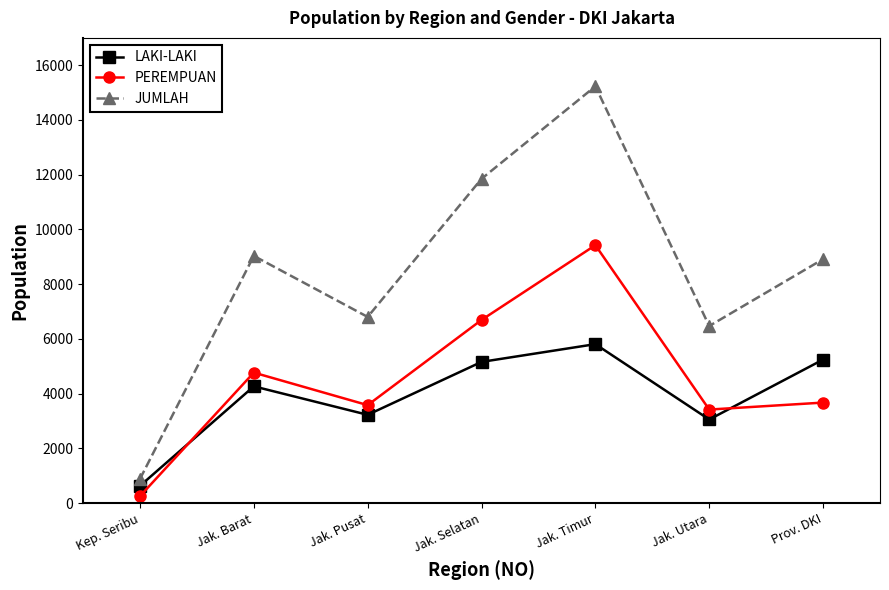

What is the sum of the LAKI-LAKI values at Jak. Barat and Jak. Pusat?

7489